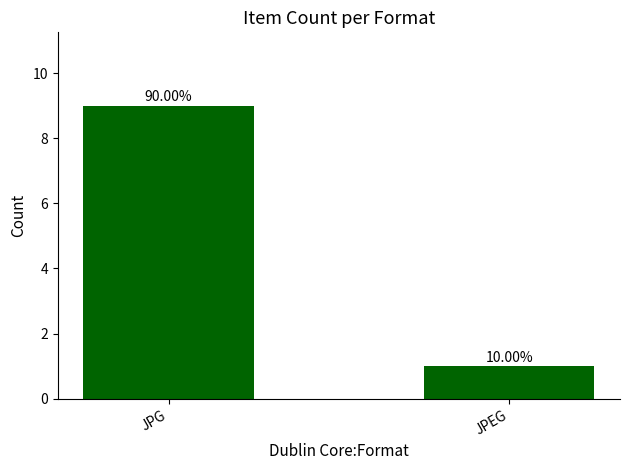

How many bars are there in total?

2